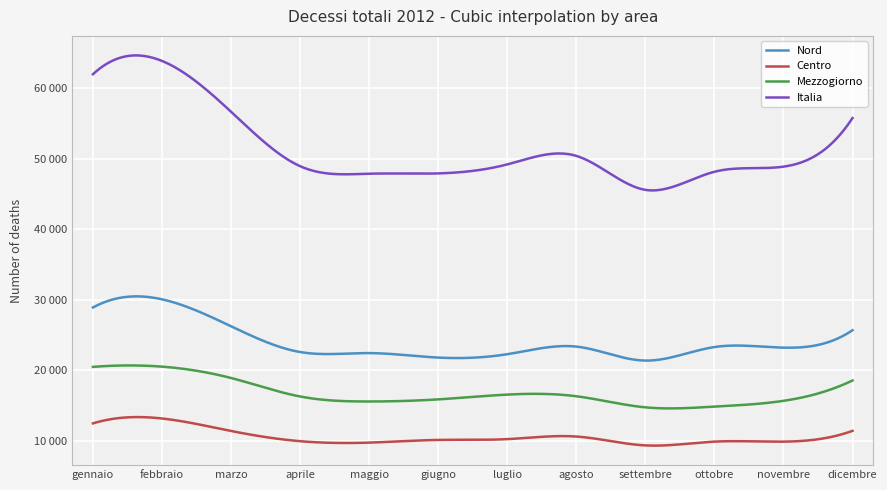

Reading right to left, extract all data points from this chart.

Nord: 25698	23229	23316	21397	23379	22303	21823	22460	22613	26257	30074	28919
Centro: 11456	9923	9928	9392	10649	10280	10167	9787	9988	11435	13204	12509
Mezzogiorno: 18583	15701	14884	14780	16351	16586	15906	15608	16317	18937	20543	20506
Italia: 55737	48853	48128	45569	50379	49169	47896	47855	48918	56629	63821	61934